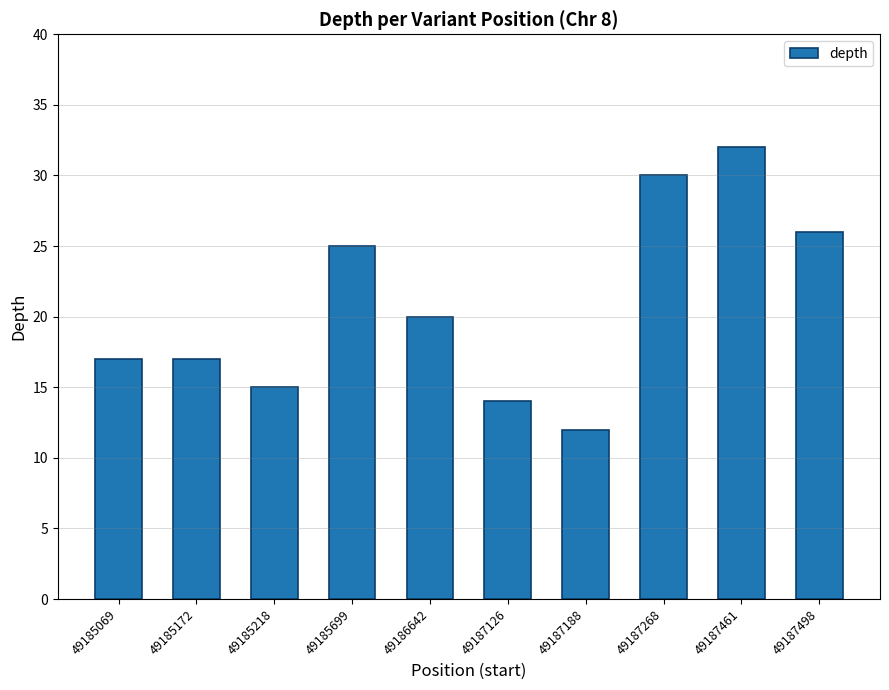

What is the sum of the values at 49185069 and 49187126?

31